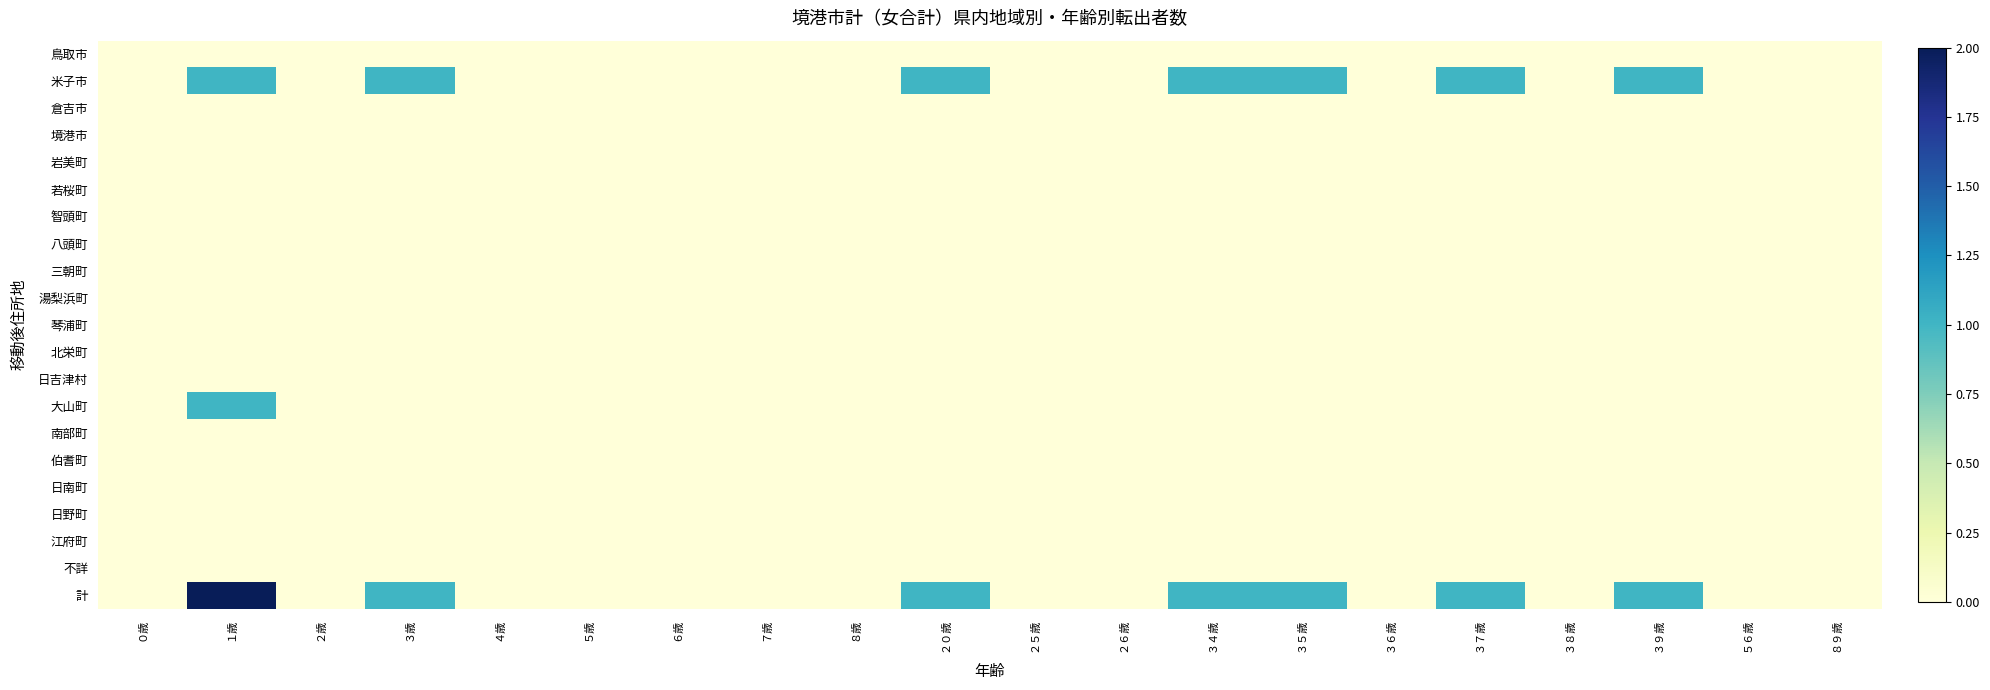

What is the total value across all series at ３４歳?

2